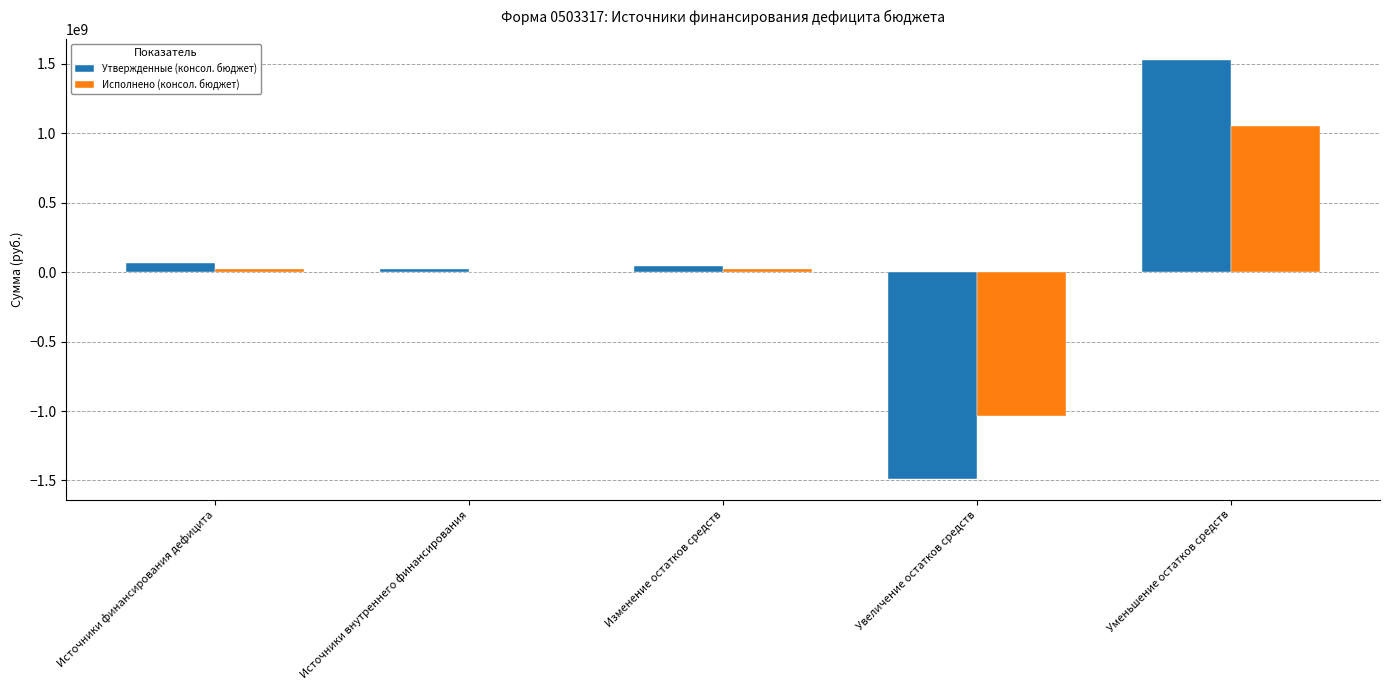

Count the number of categories in the chart.

5